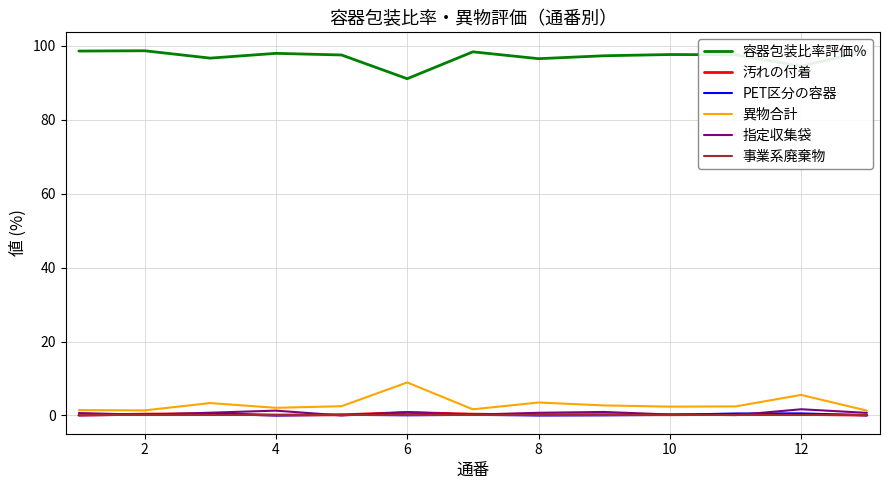

What is the value of the 汚れの付着 point at the 7th from the left?

0.3